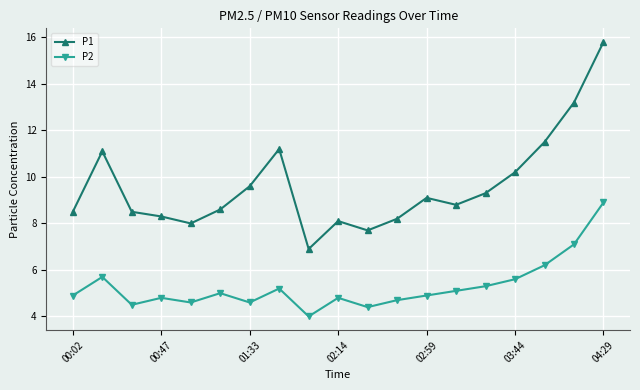

What is the lowest value of the P2 series?

4.0